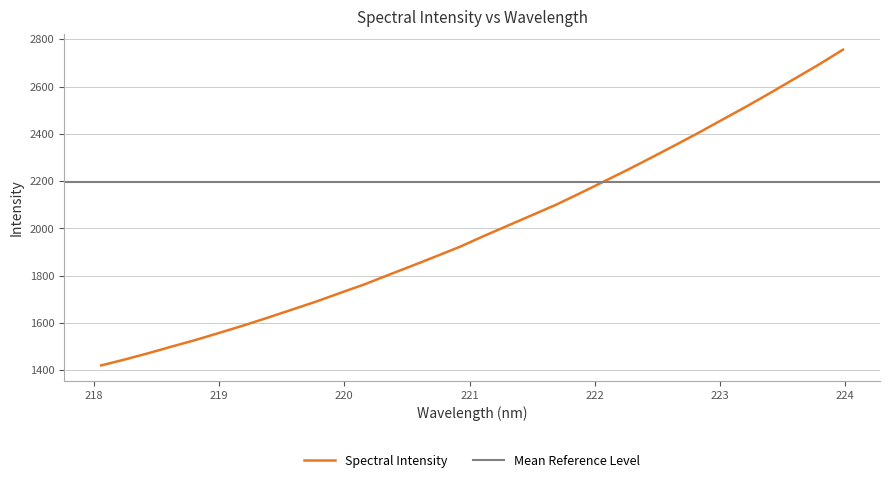

Which category has the lowest value across all series?

218.0596